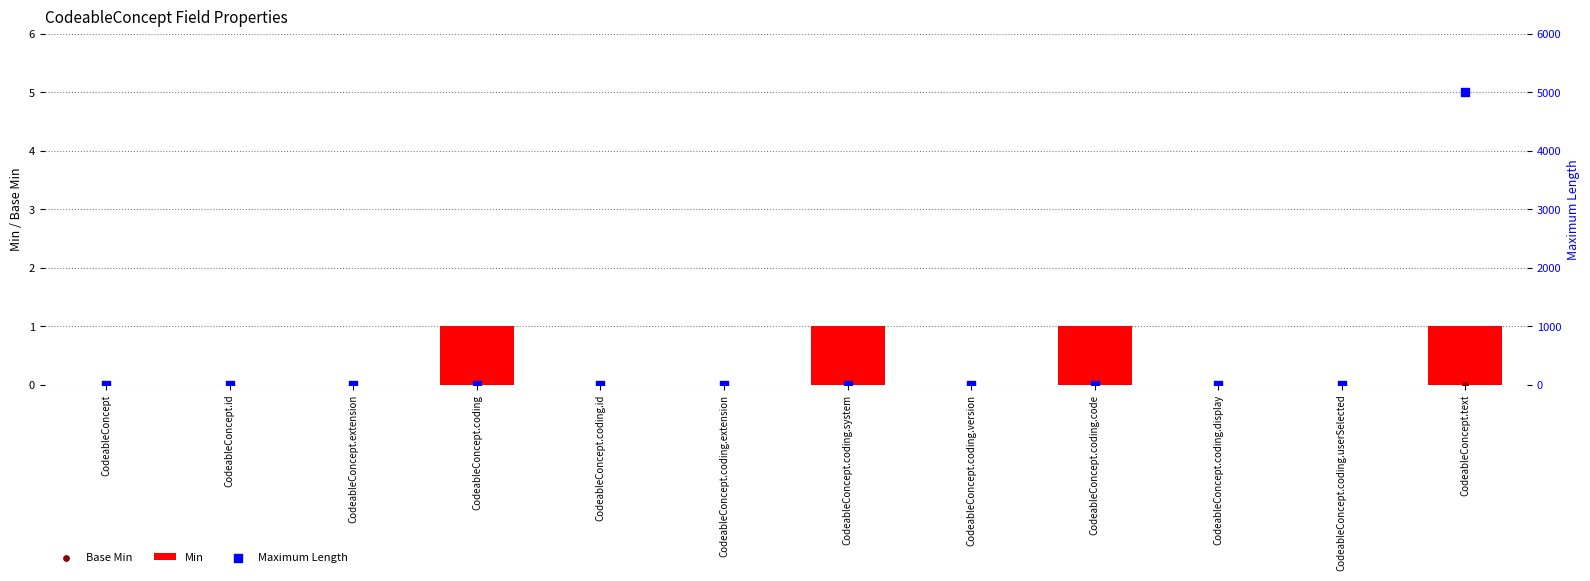

Is the value of Min at CodeableConcept.coding.system greater than the value of Maximum Length at CodeableConcept.coding.version?

Yes